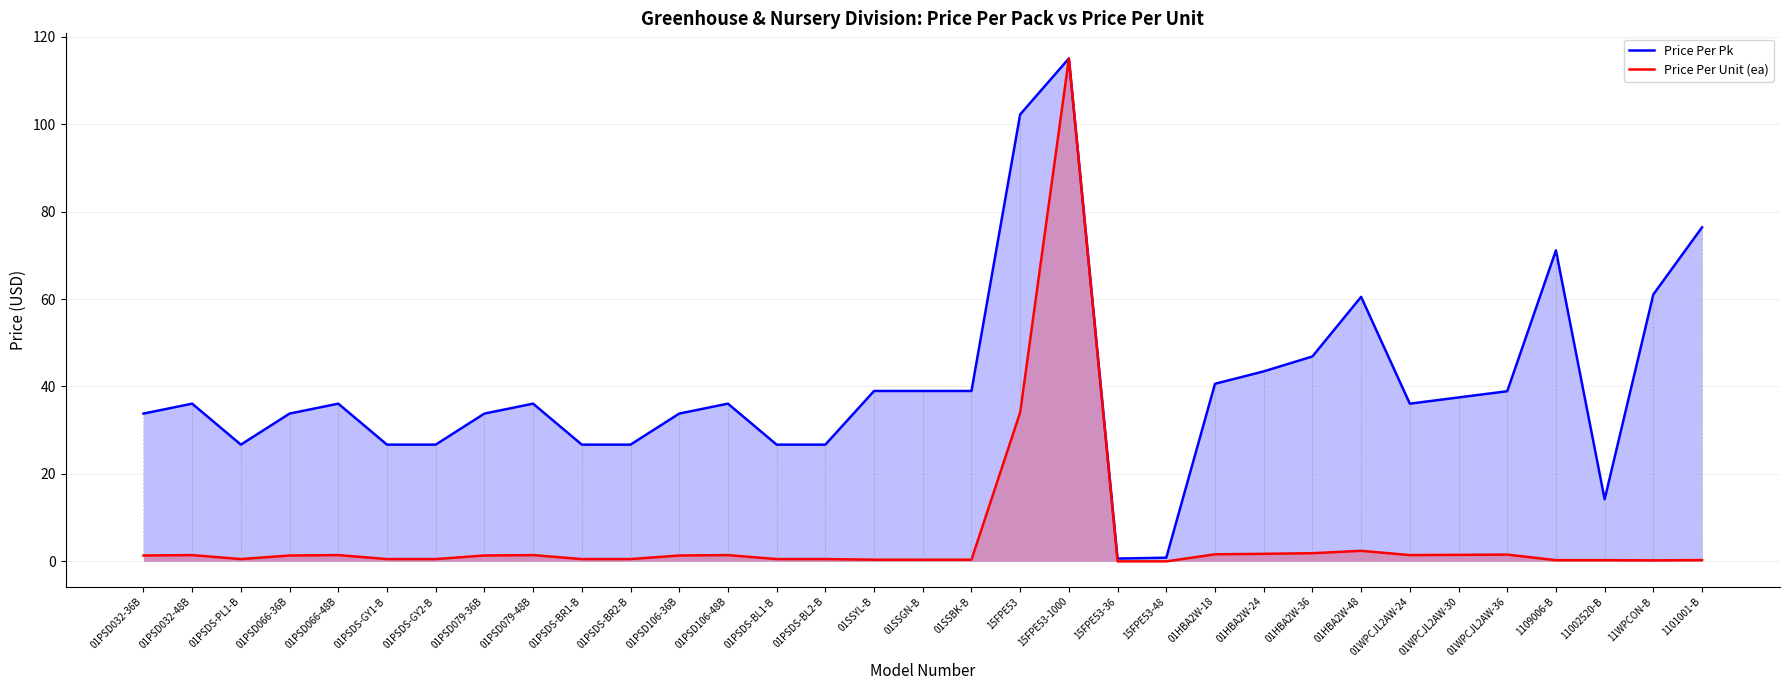

At which category is the sum across all series the highest?

15FPE53-1000